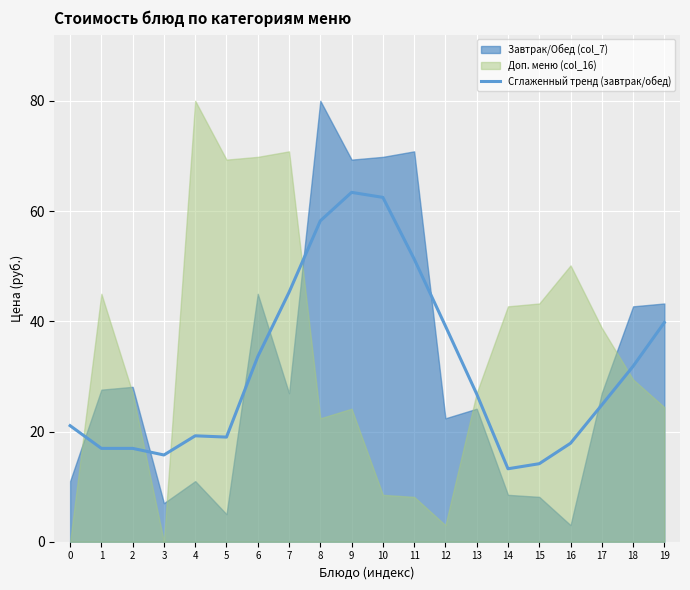

At which category does the data reach its first local valley?

3